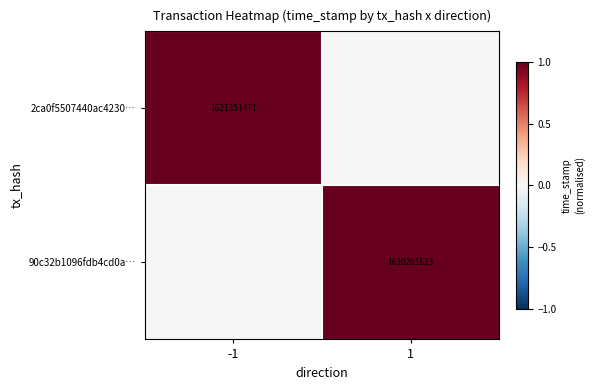

Is it true that 90c32b1096fdb4cd0a… equals 510424089 at 1?

False